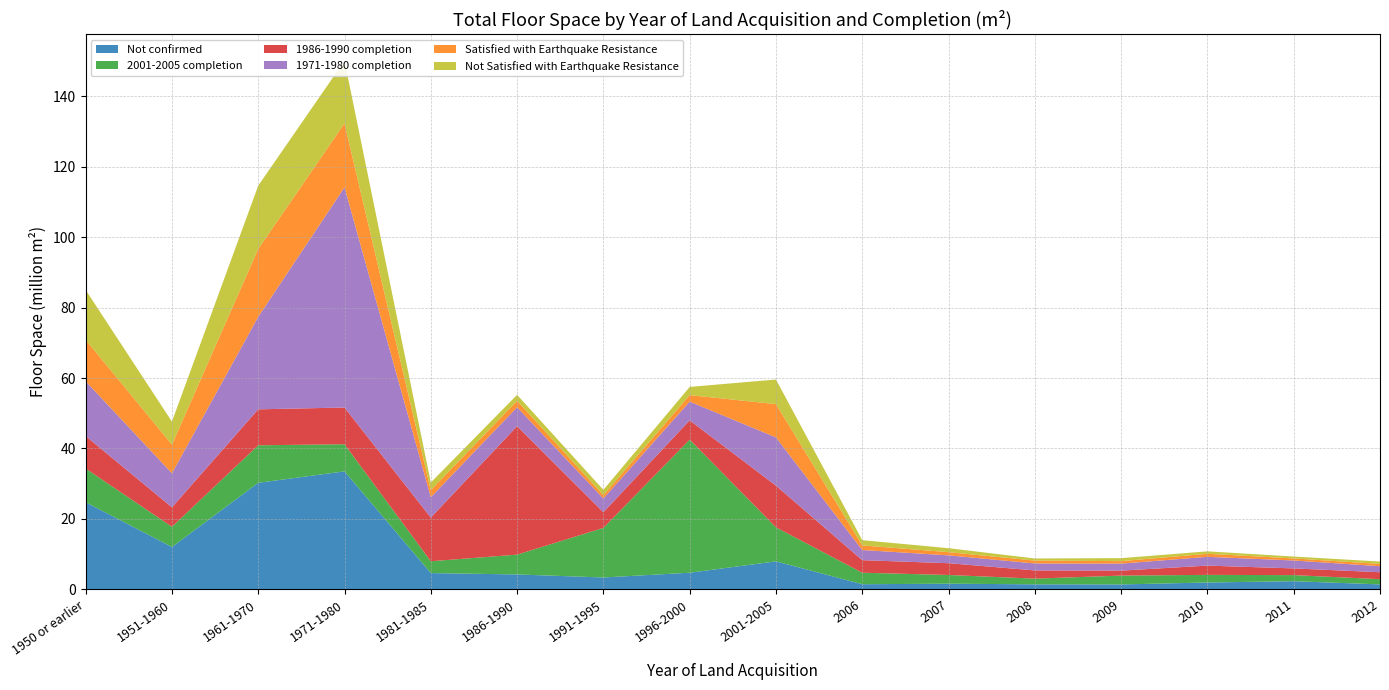

Reading right to left, transcribe all the data shown in this chart.

Not confirmed: 1402000	2309000	1936000	1390000	1419000	1603000	1448000	7943000	4713000	3362000	4226000	4614000	33495000	30247000	12024000	24727000
2001-2005 completion: 1476000	1725000	2165000	2508000	1615000	2467000	3268000	9657000	37792000	14075000	5626000	3358000	7696000	10652000	5733000	9574000
1986-1990 completion: 1979000	1902000	2636000	1410000	2334000	3348000	3562000	11831000	5472000	4450000	36475000	12398000	10432000	10208000	5530000	9221000
1971-1980 completion: 1708000	2255000	2490000	1987000	1976000	2230000	2881000	13708000	5323000	3903000	5388000	5798000	62520000	26279000	9669000	15565000
Satisfied with Earthquake Resistance: 650000	578000	864000	710000	818000	904000	1309000	9452000	1843000	935000	1807000	2003000	18159000	19248000	8135000	11761000
Not Satisfied with Earthquake Resistance: 670000	539000	689000	848000	593000	1124000	1488000	6978000	2325000	1508000	1700000	2160000	17775000	17978000	6522000	14158000